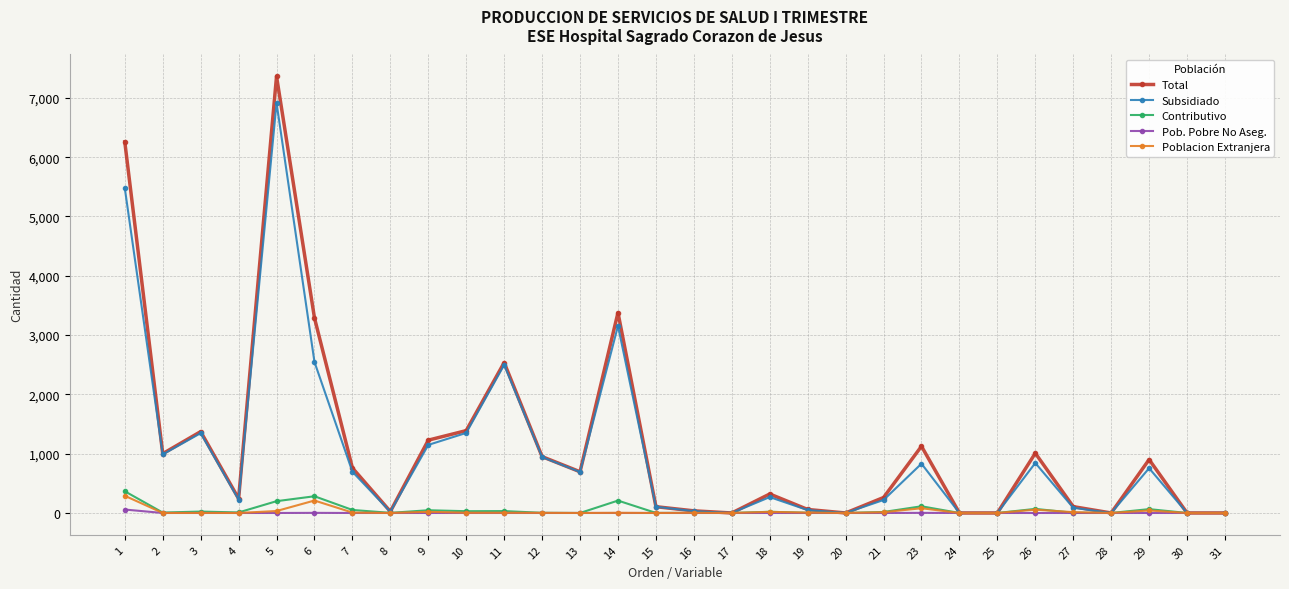

Which series has the largest total across all categories?

Total